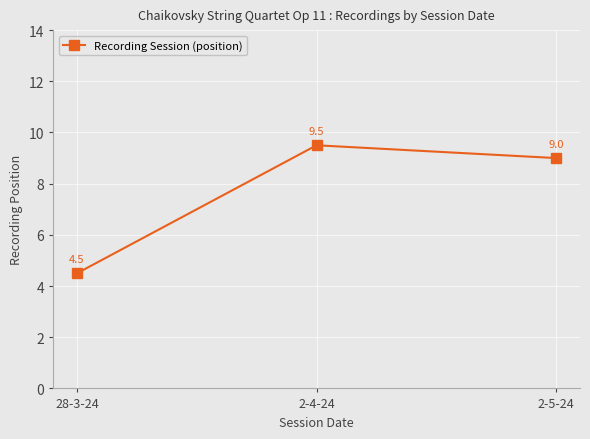

What is the change in value from 28-3-24 to 2-5-24?

+4.5